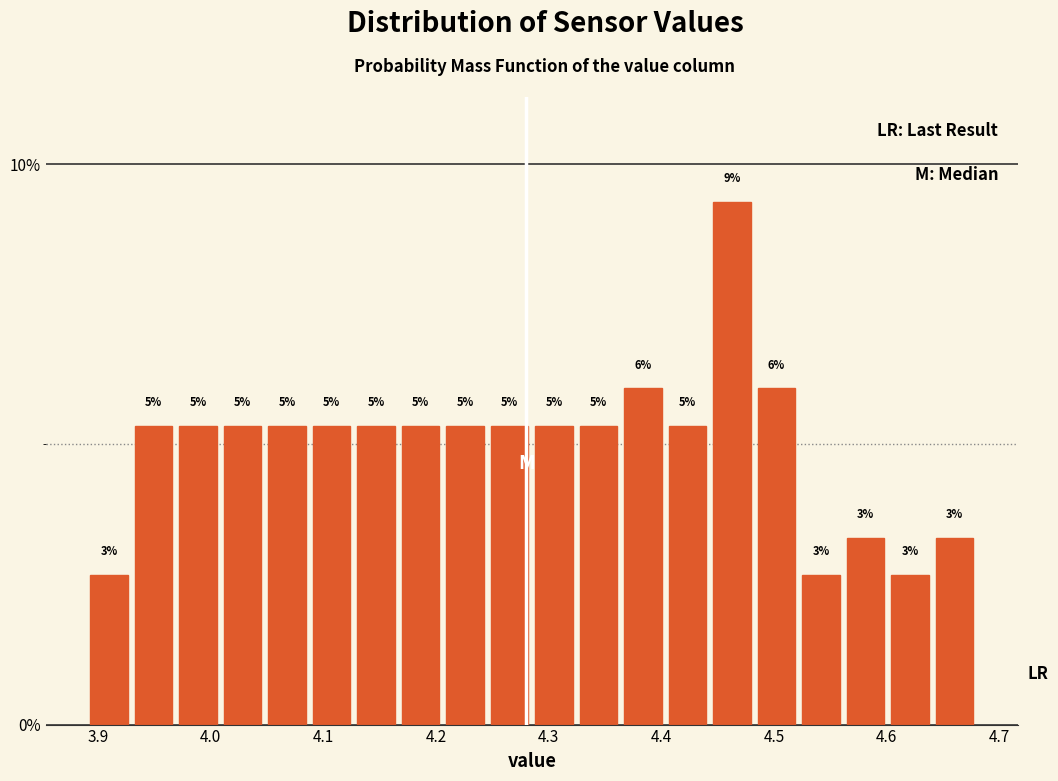

Read against the x-axis, roughly where is the centre of the tallest bar?

4.46